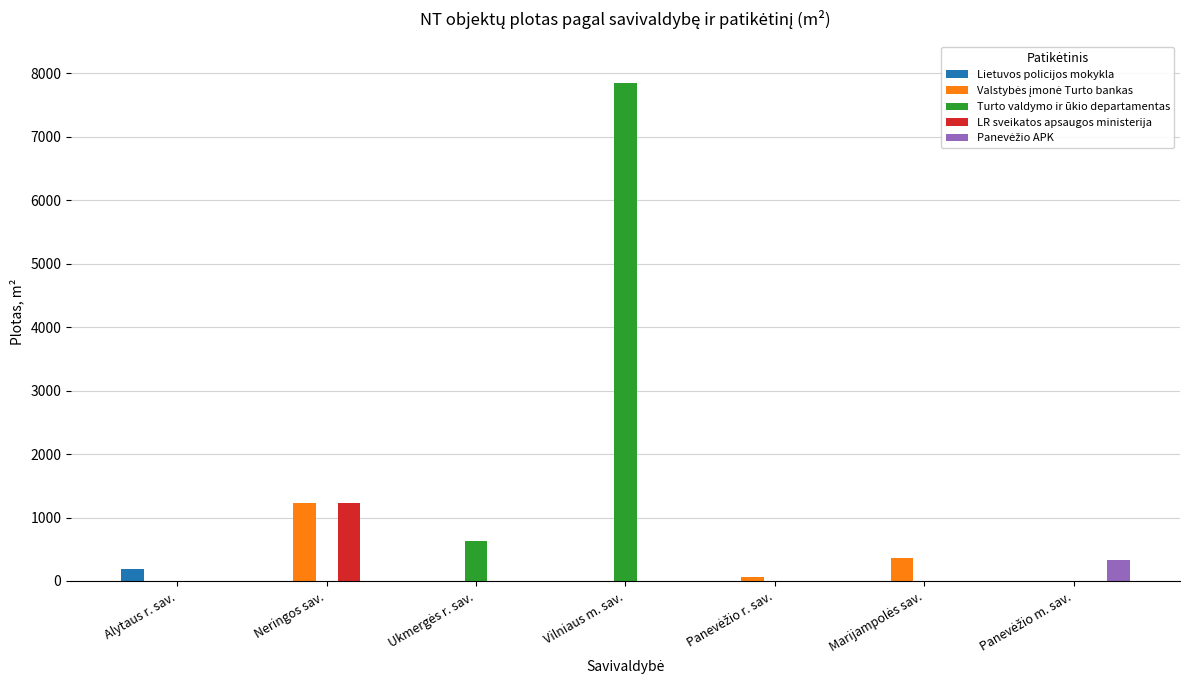

True or false: Turto valdymo ir ūkio departamentas has a value of -4303.2 at Neringos sav..

False